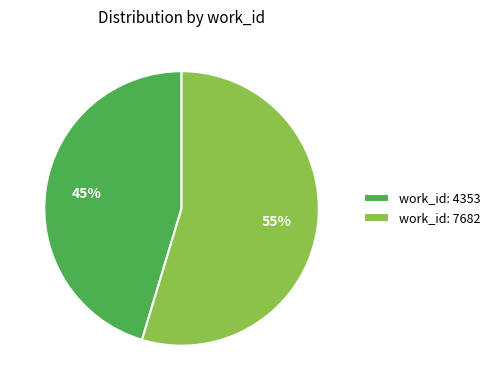

Which slice is the smallest?

work_id: 4353